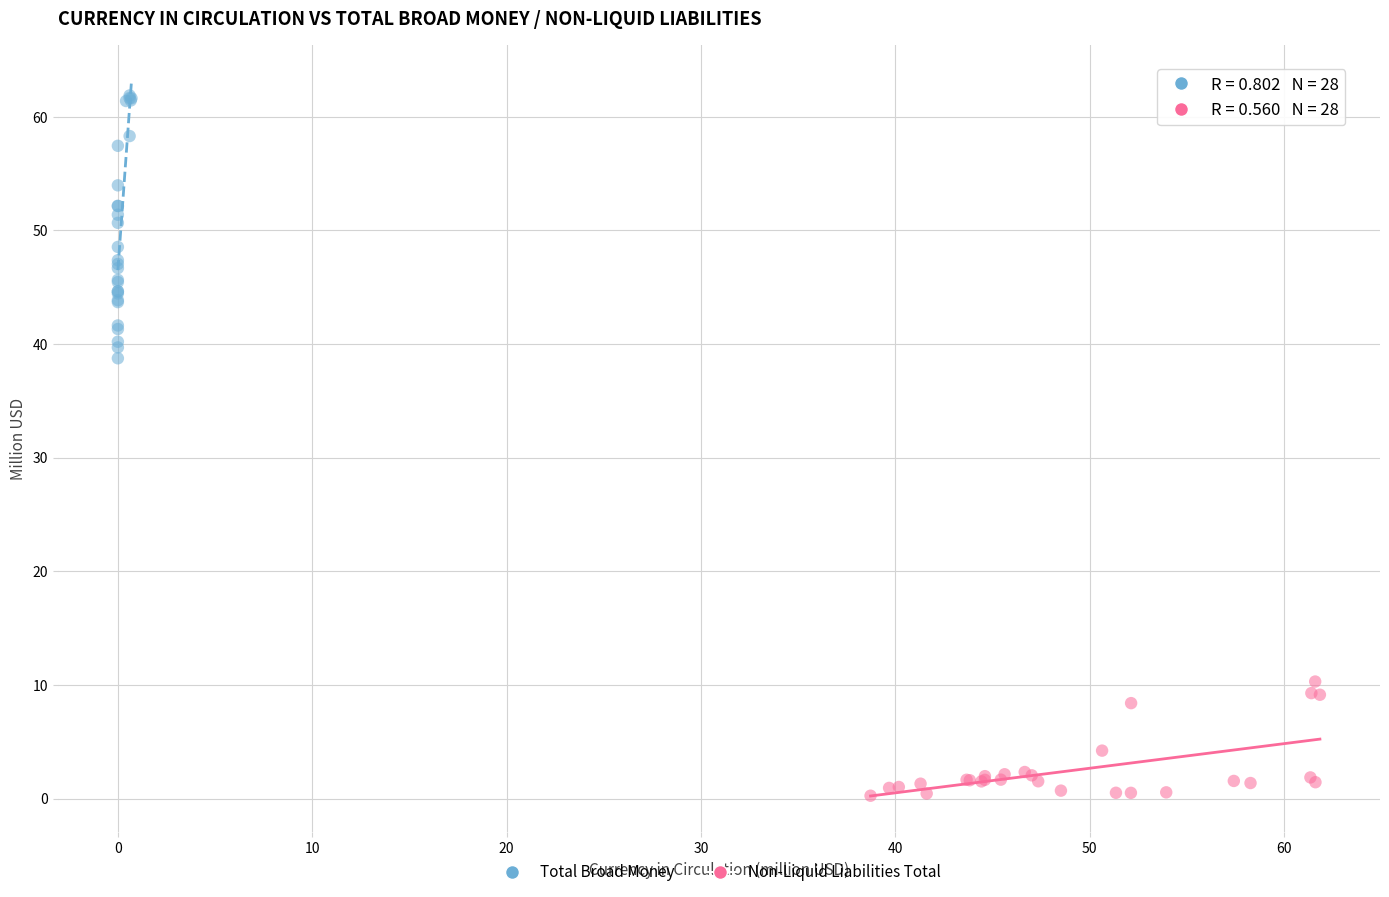

Which series reaches the minimum Y coordinate?

Non-Liquid Liabilities Total